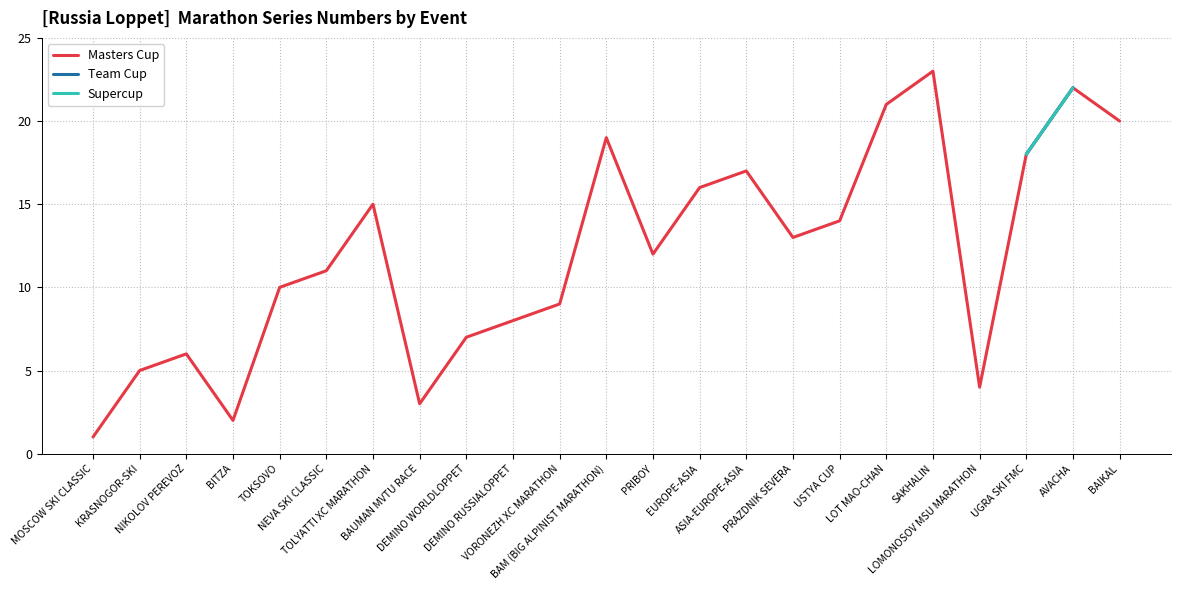

True or false: Team Cup and Masters Cup intersect in this chart.

False